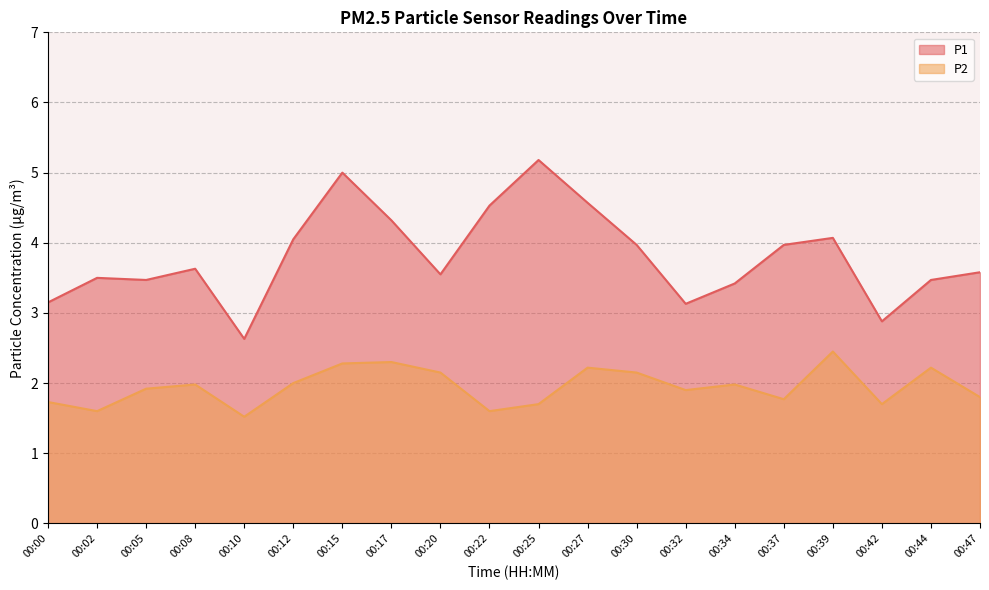

Reading right to left, list all the values displayed in this chart.

P1: 00:47=3.6	00:44=3.5	00:42=2.9	00:39=4.1	00:37=4.0	00:34=3.4	00:32=3.1	00:30=4.0	00:27=4.6	00:25=5.2	00:22=4.5	00:20=3.5	00:17=4.3	00:15=5.0	00:12=4.0	00:10=2.6	00:08=3.6	00:05=3.5	00:02=3.5	00:00=3.1
P2: 00:47=1.8	00:44=2.2	00:42=1.7	00:39=2.5	00:37=1.8	00:34=2.0	00:32=1.9	00:30=2.1	00:27=2.2	00:25=1.7	00:22=1.6	00:20=2.1	00:17=2.3	00:15=2.3	00:12=2.0	00:10=1.5	00:08=2.0	00:05=1.9	00:02=1.6	00:00=1.7